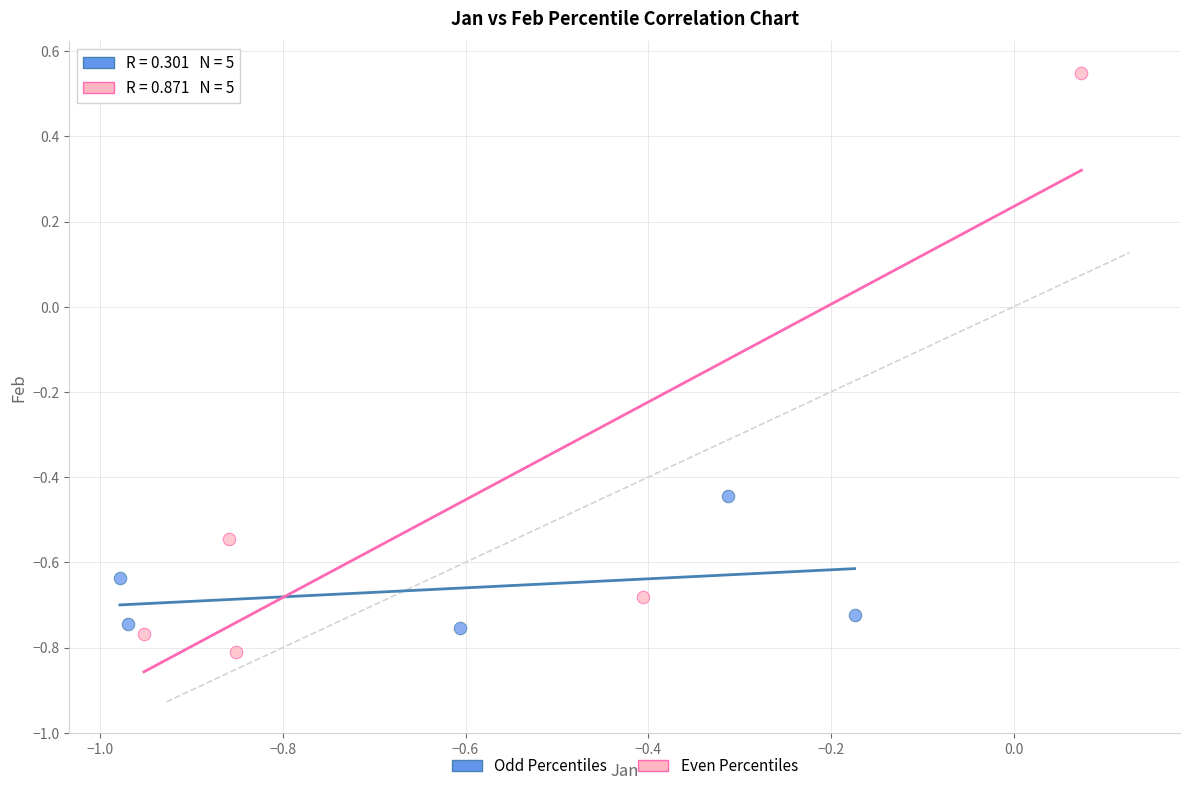

Which series has the widest spread of Y values?

Even Percentiles